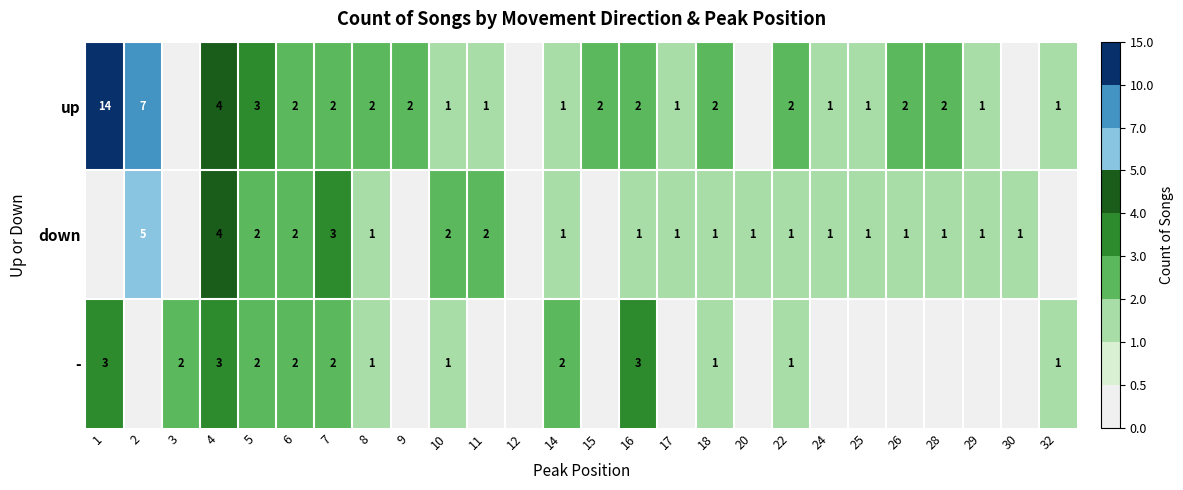

What is the sum of the down values at 14 and 4?

5